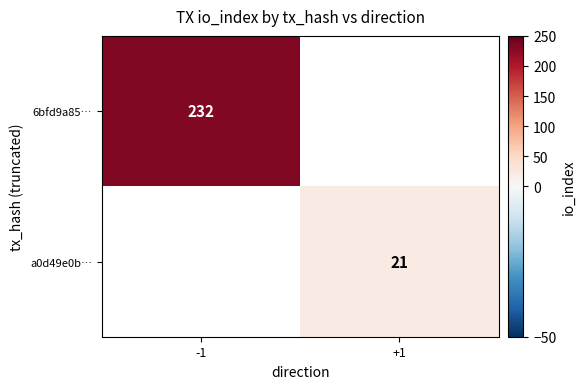

True or false: a0d49e0b… has a value of 11 at +1.

False